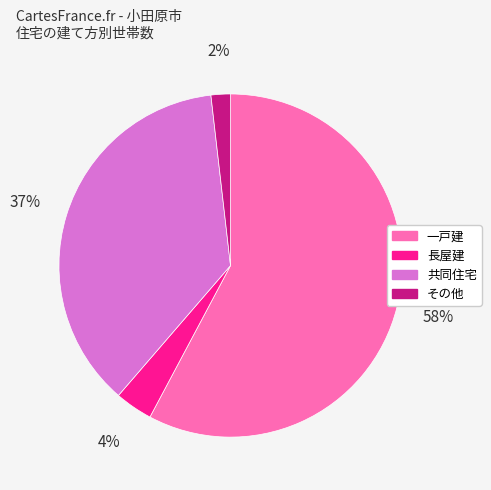

To the nearest percent, what percentage of the pie is 共同住宅?

37%